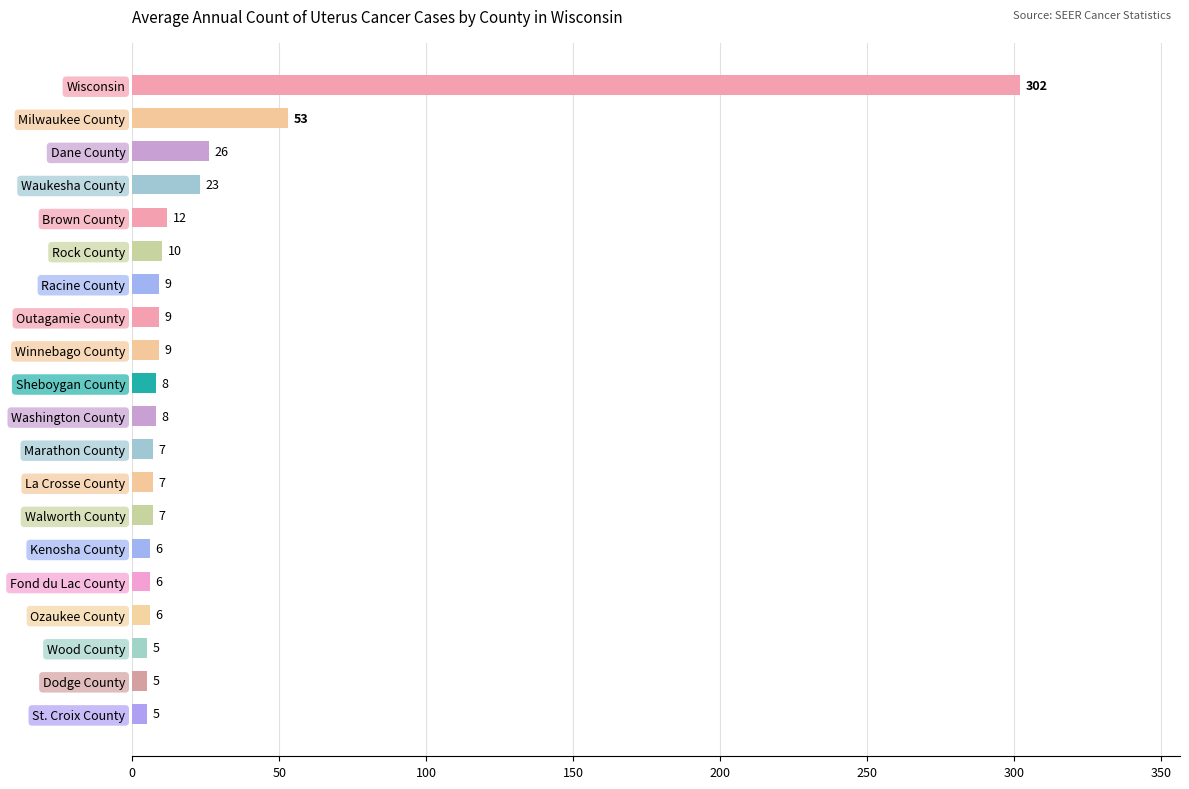

What position from the top is Rock County?

6